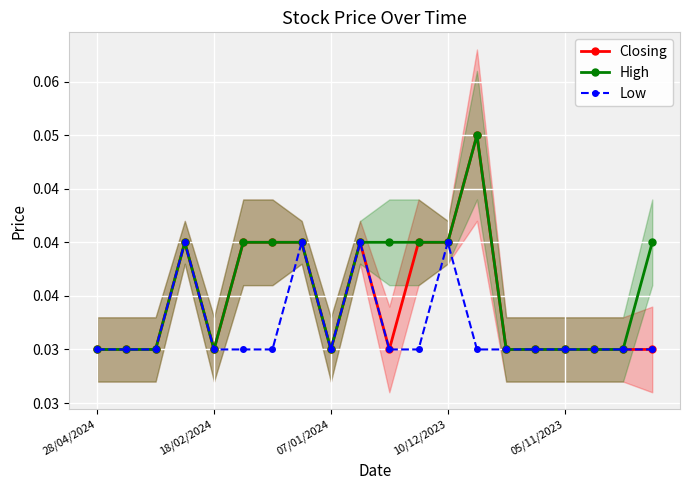

Between 5 and 9, which is larger?

5